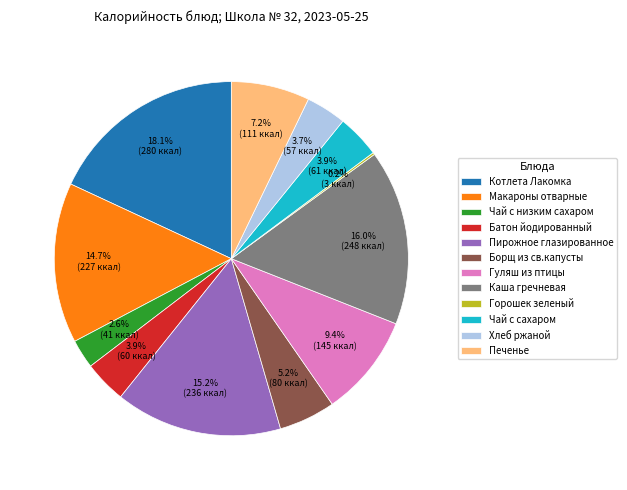

The Печенье slice represents 14% of the pie. True or false?

False